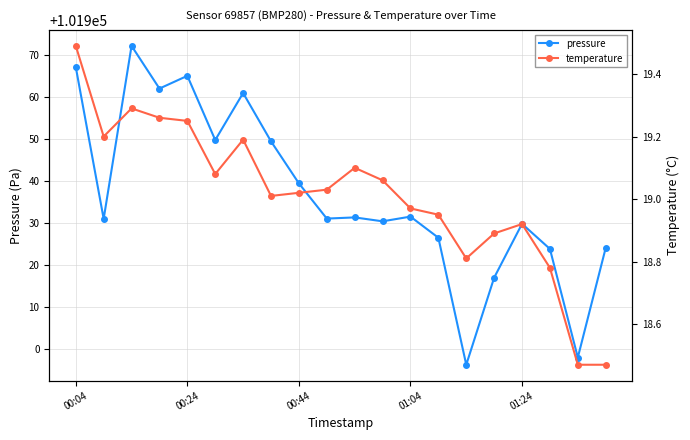

Is it true that temperature equals 18.9 at 13?

True